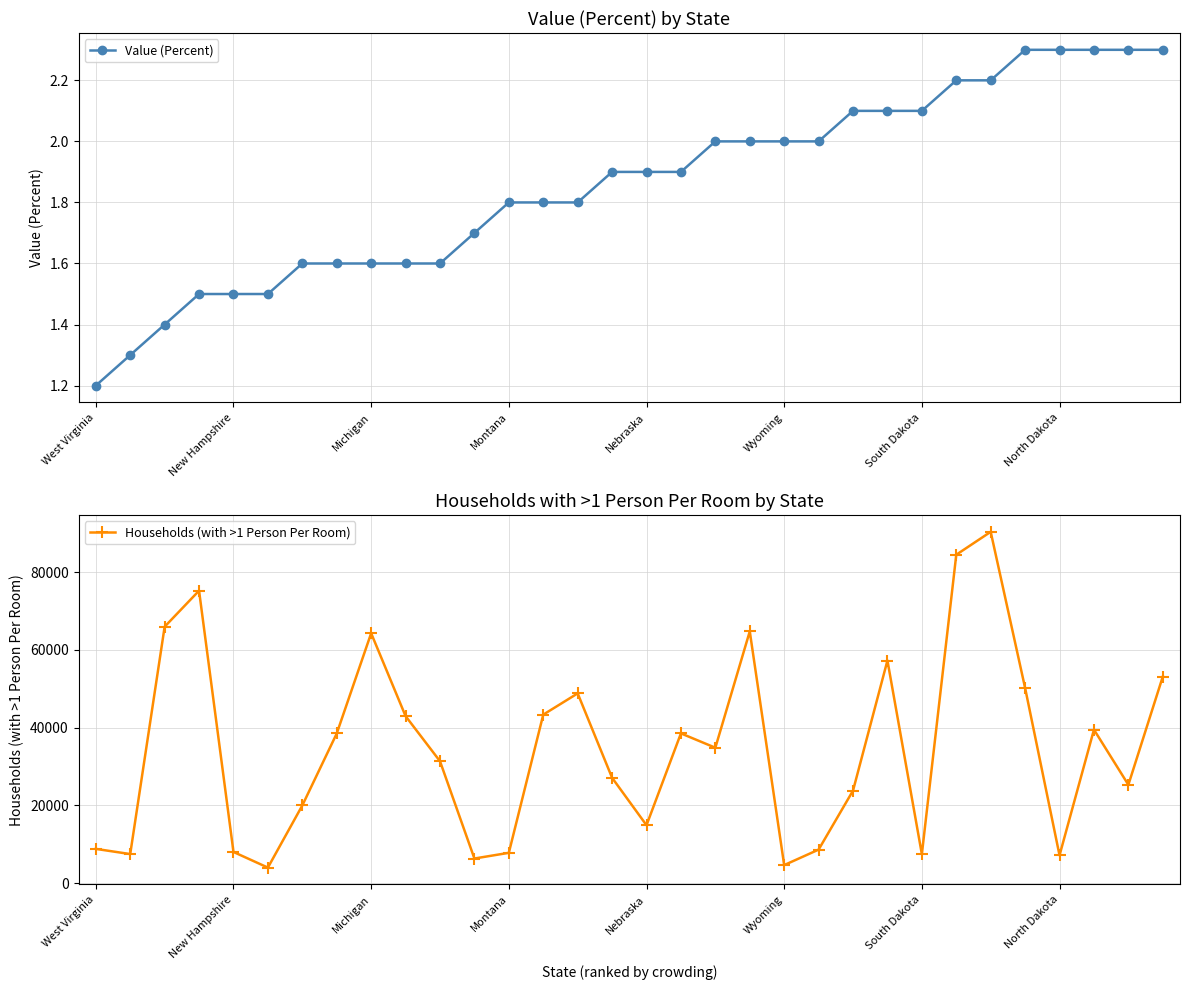

Which series has the largest range (max minus min)?

Households (with >1 Person Per Room)